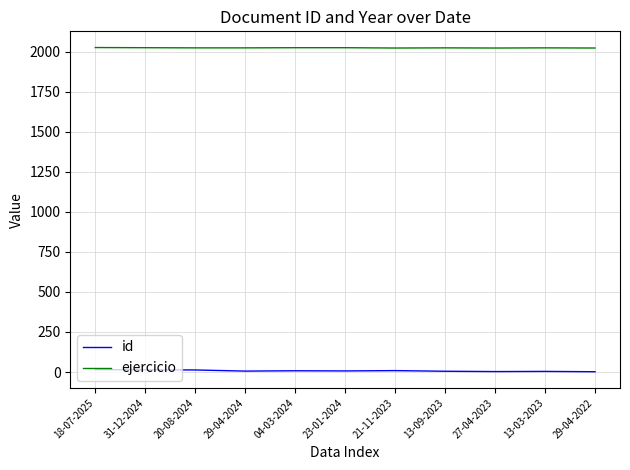

Does the chart have visible grid lines?

Yes